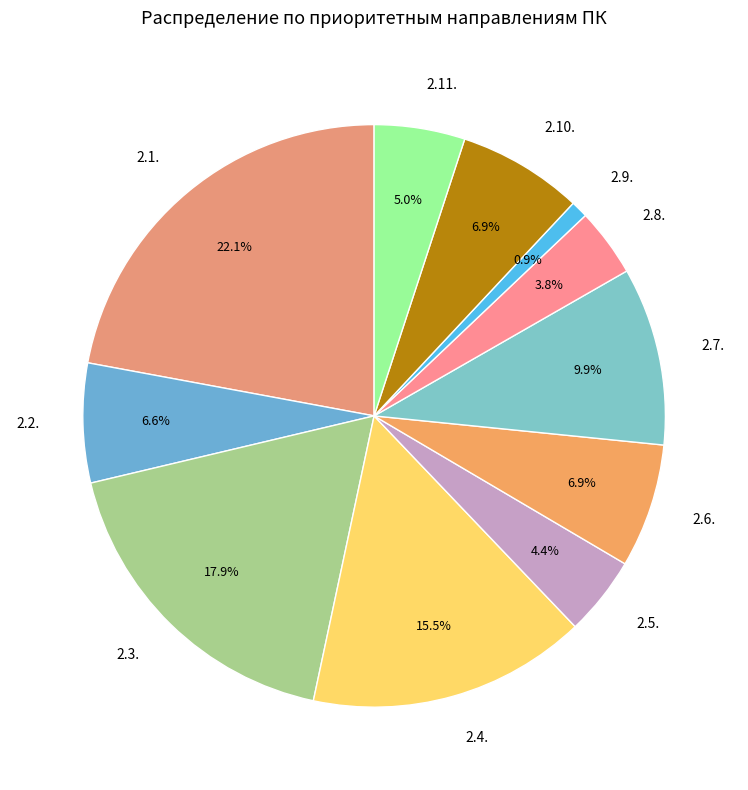

How many segments does this pie chart have?

11